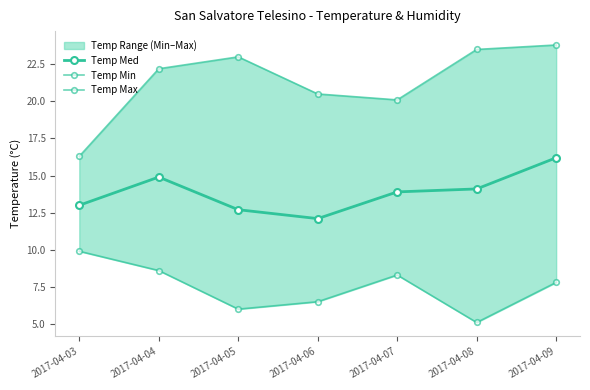

What is the value of the Temp Min point at the 6th from the left?

5.1